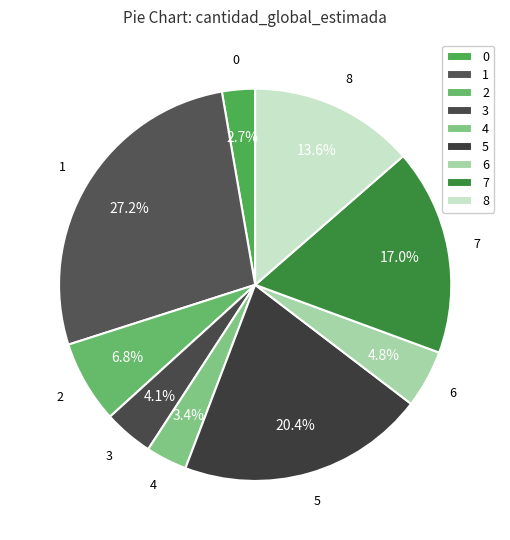

How many slices are in this pie chart?

9